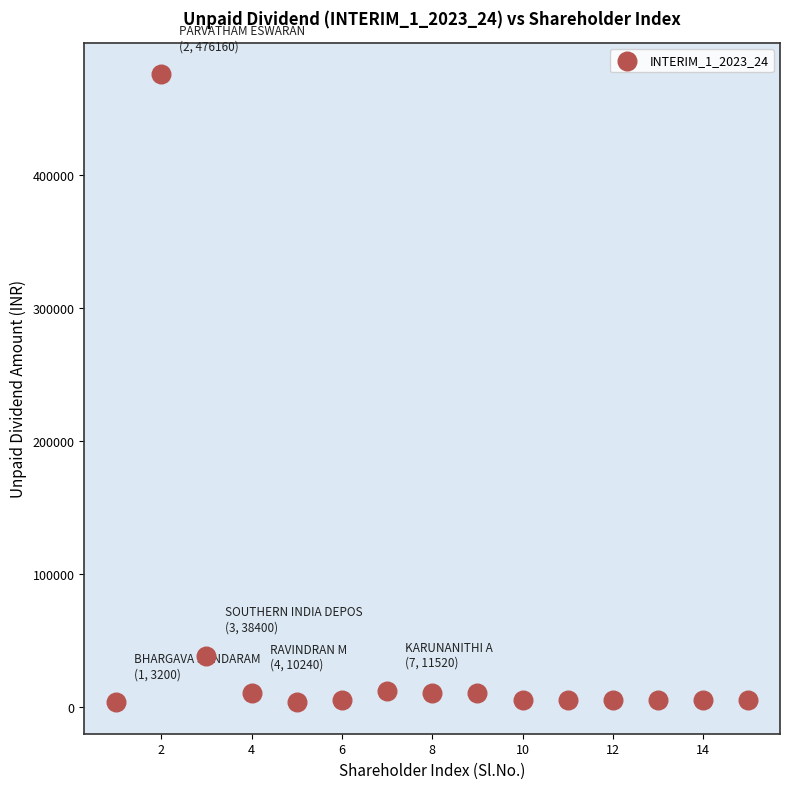

What is the range of Y values (max minus min)?

472960